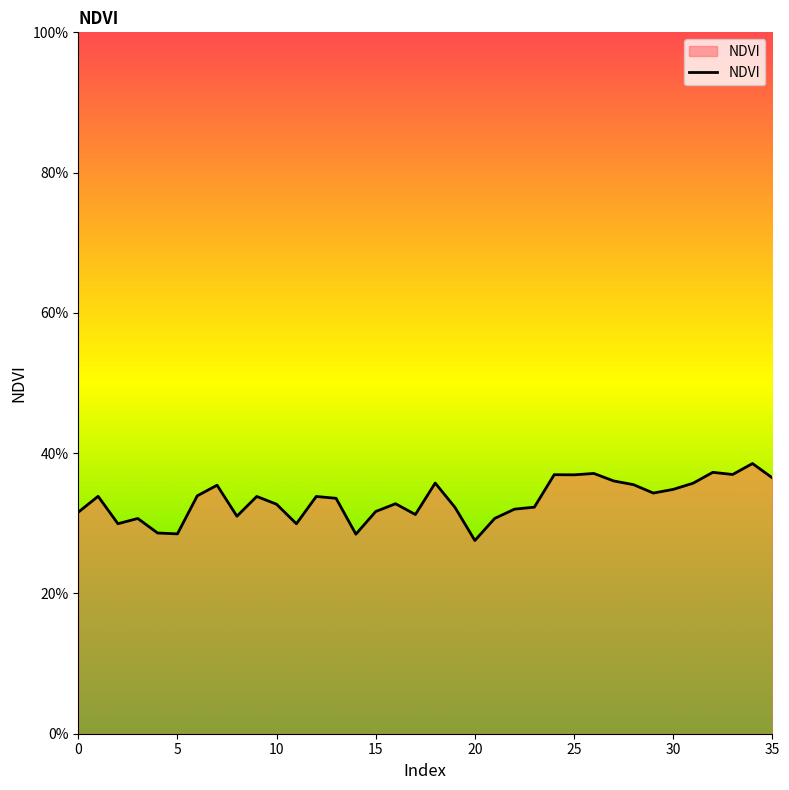

Does the chart display data point markers on the line(s)?

No